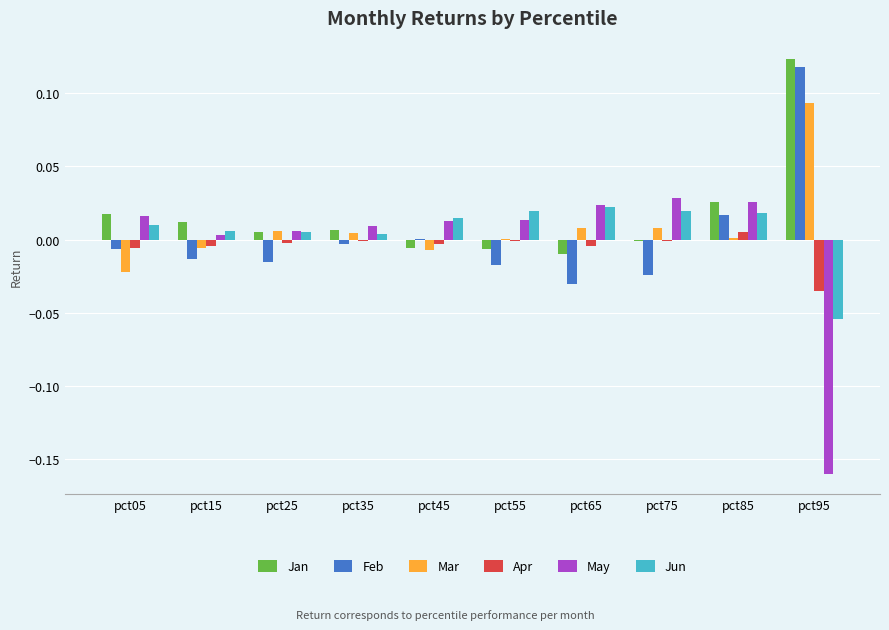

How many groups of bars are there?

10